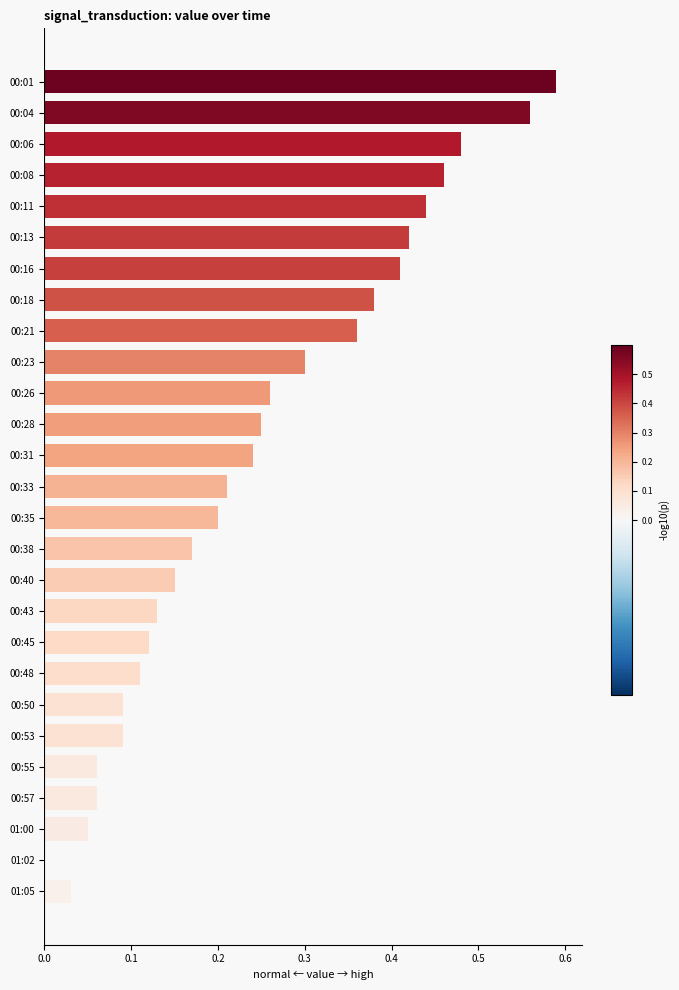

The chart shows a value of 0.2 at 00:11. True or false?

False